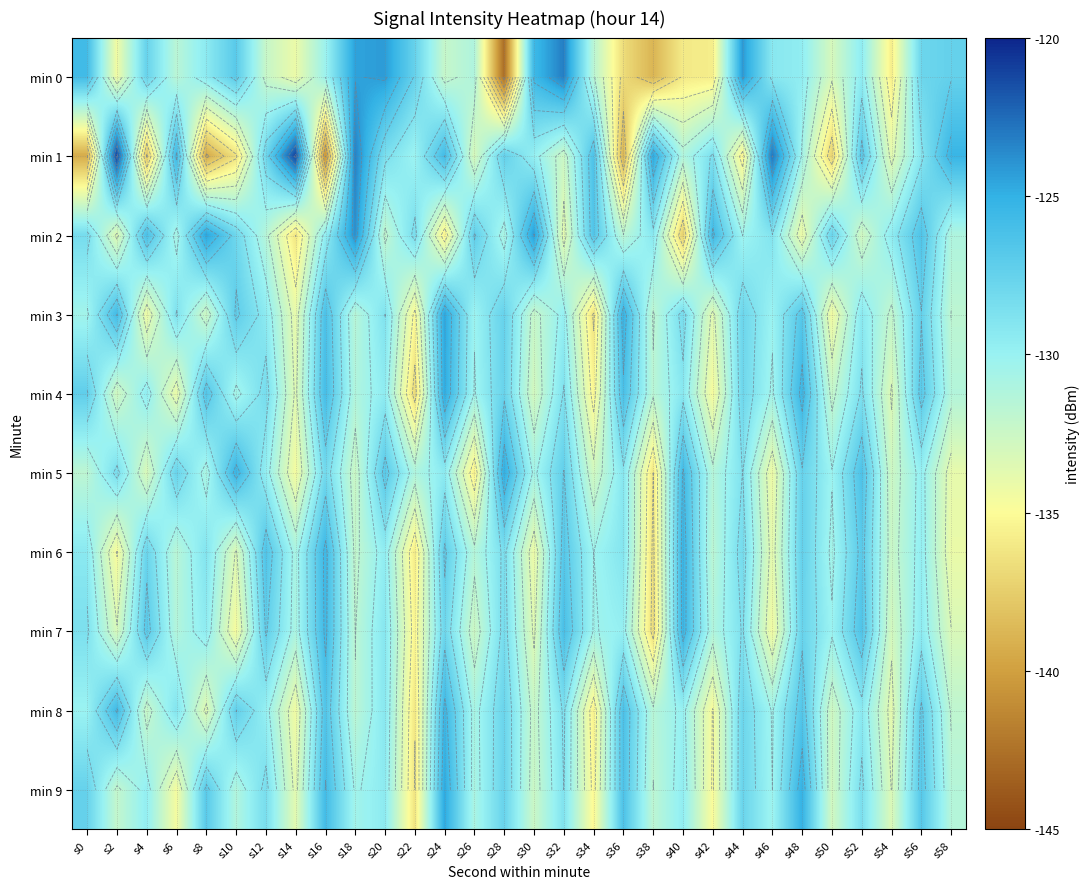

What value does the min 3 series have at s42?

-133.6